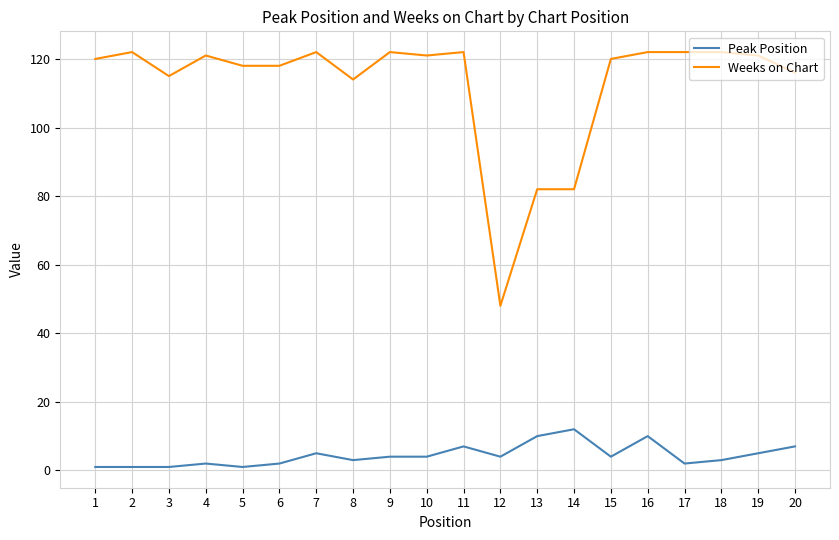

Which series changed the most between 5 and 13?

Weeks on Chart